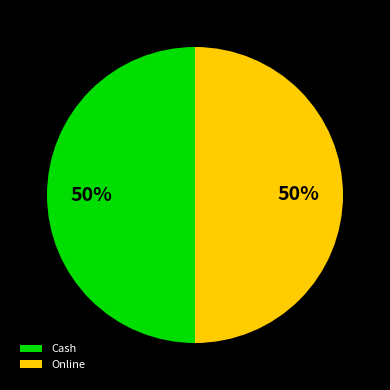

Is the sum of Online and Cash greater than half?

Yes